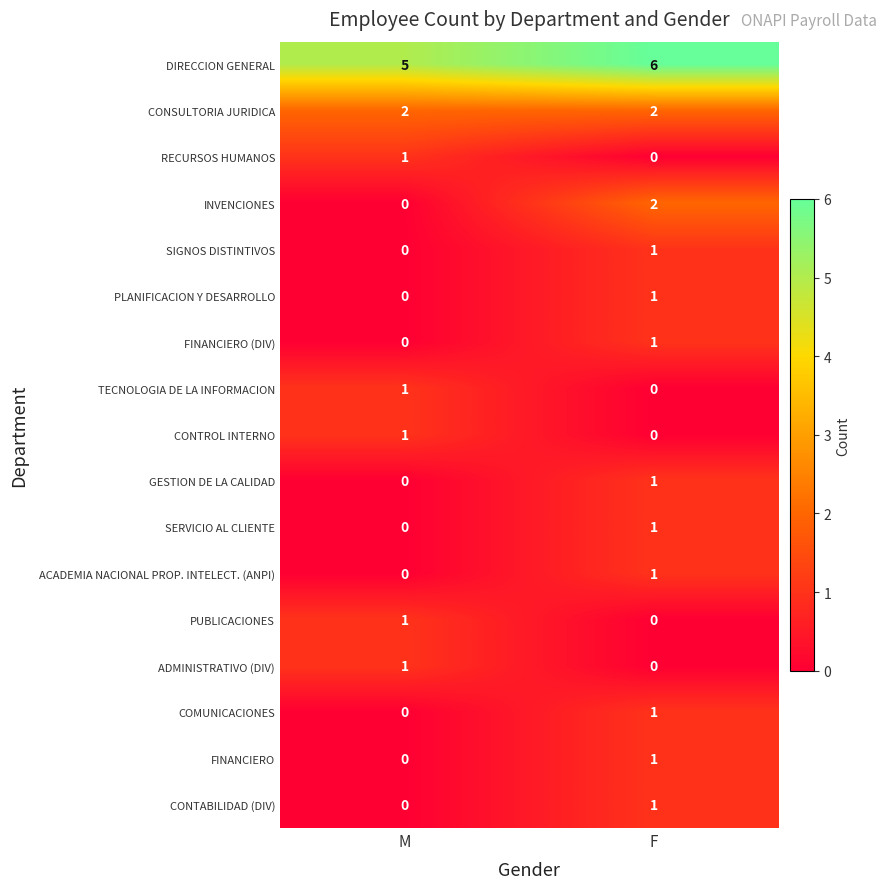

The value of INVENCIONES at F is 3. True or false?

False